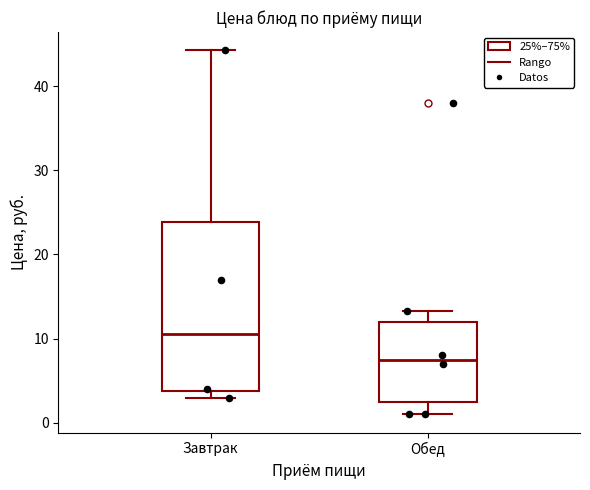

Where is the upper edge of the box for Завтрак on the y-axis? The values are not printed on the chart, so give them approximately, as read against the axis.

24